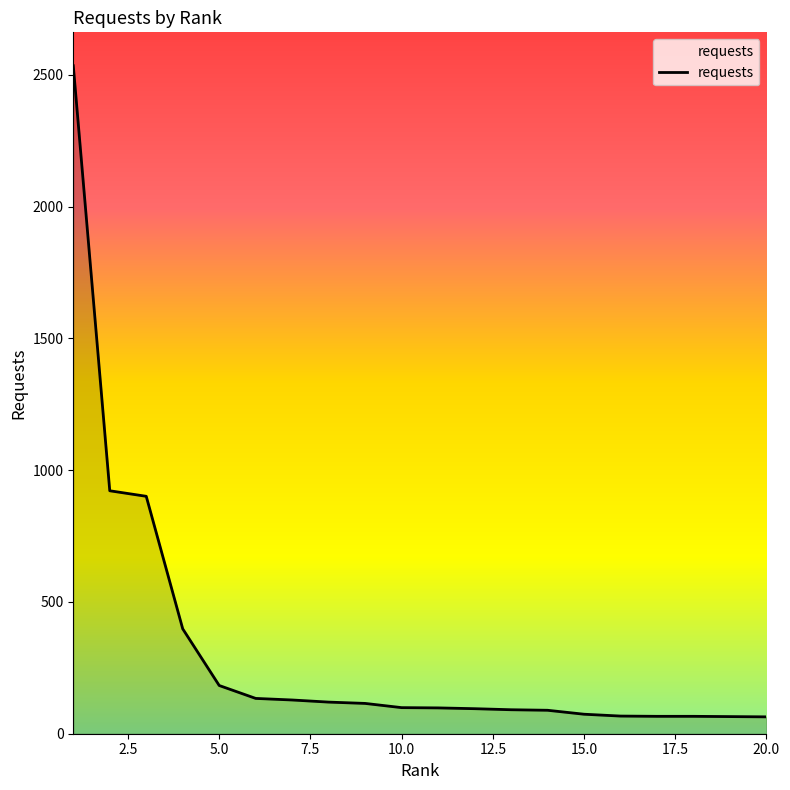

What is the maximum value shown in the chart?

2535